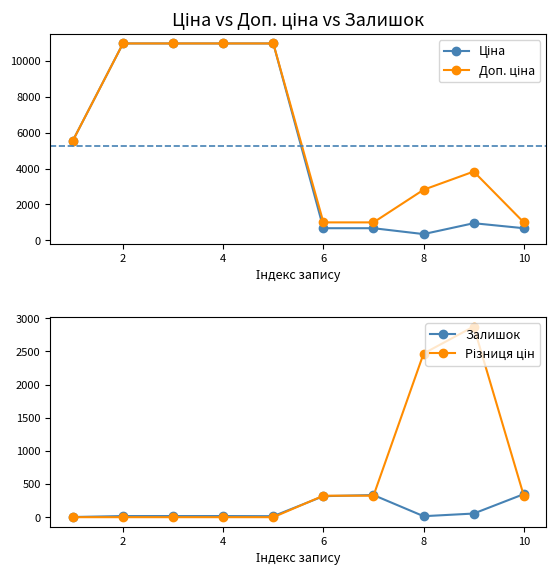

How many data points in Залишок are above 17?

4